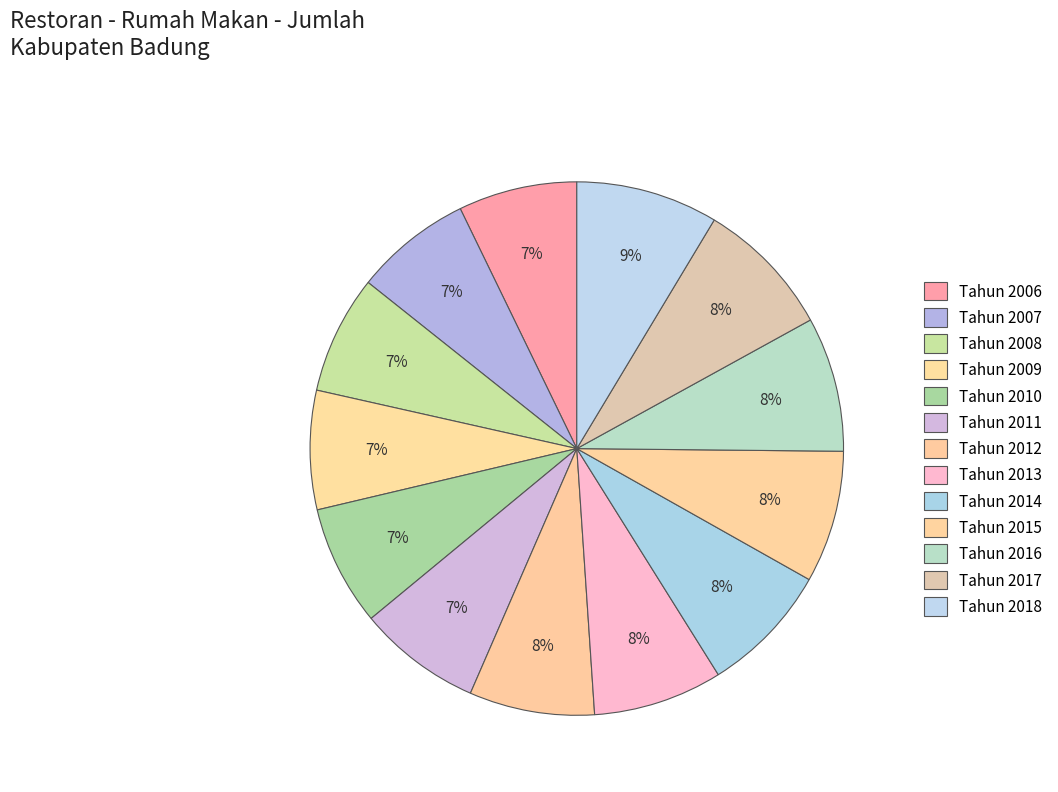

What is the ratio of the value at Tahun 2006 to the value at Tahun 2016?

0.9